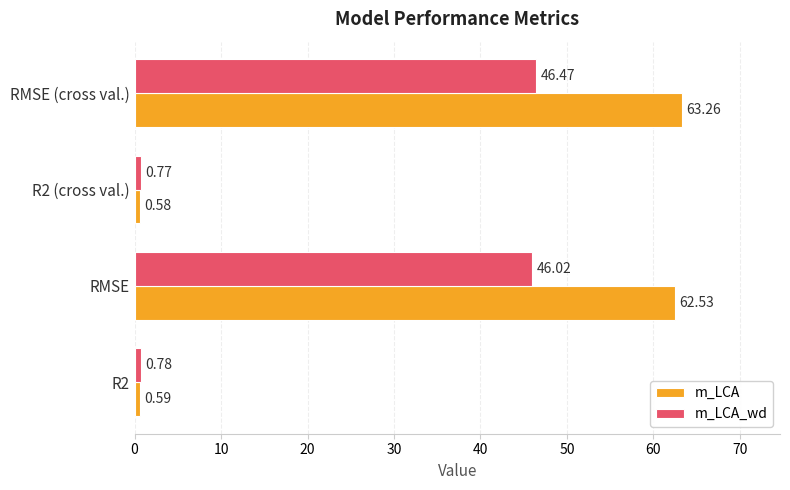

How many data points in m_LCA_wd are above 46?

2